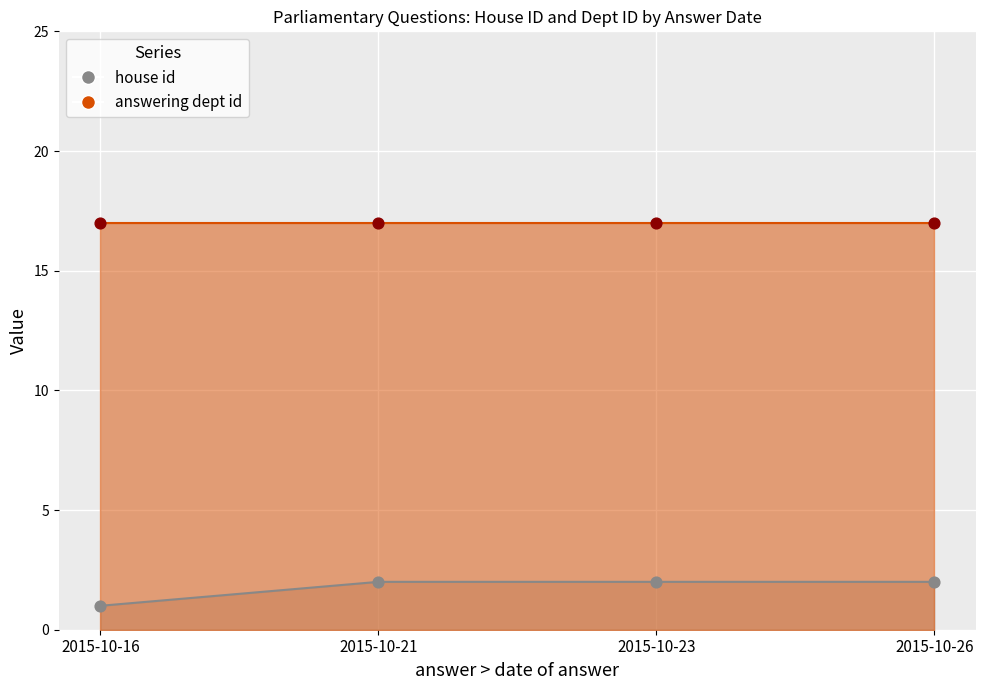

Which has a higher value, 2015-10-21 or 2015-10-26?

2015-10-21